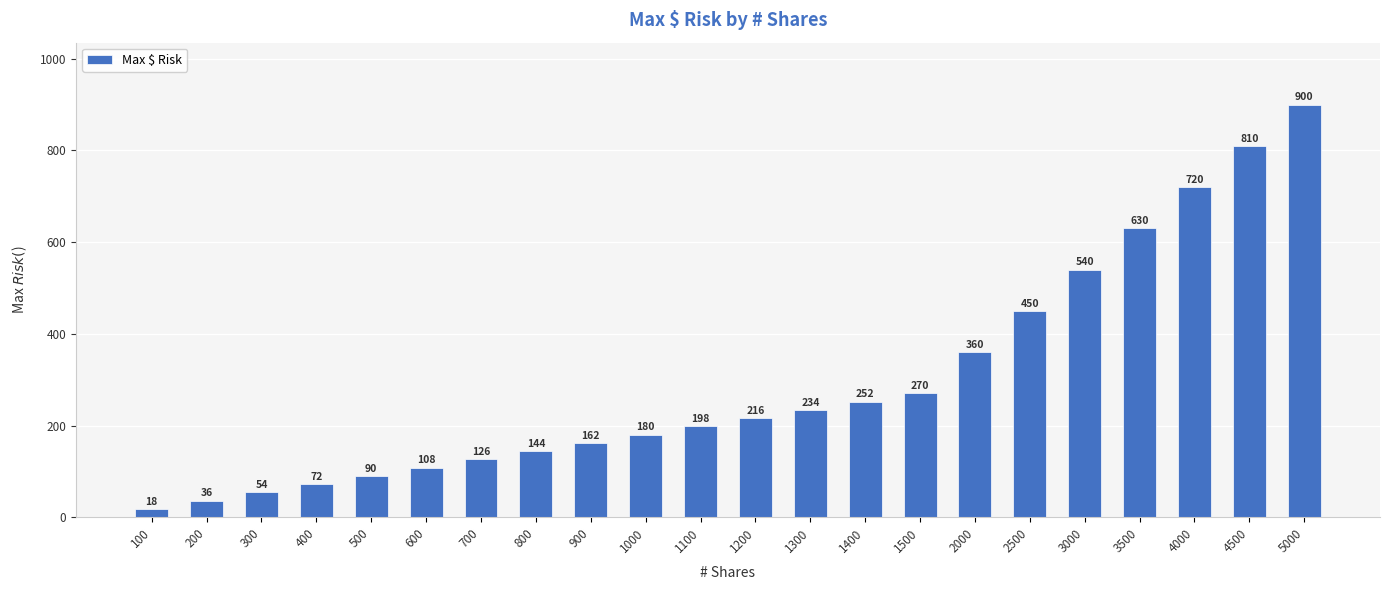

Reading right to left, what are all the values shown in this chart?

5000=900	4500=810	4000=720	3500=630	3000=540	2500=450	2000=360	1500=270	1400=252	1300=234	1200=216	1100=198	1000=180	900=162	800=144	700=126	600=108	500=90	400=72	300=54	200=36	100=18